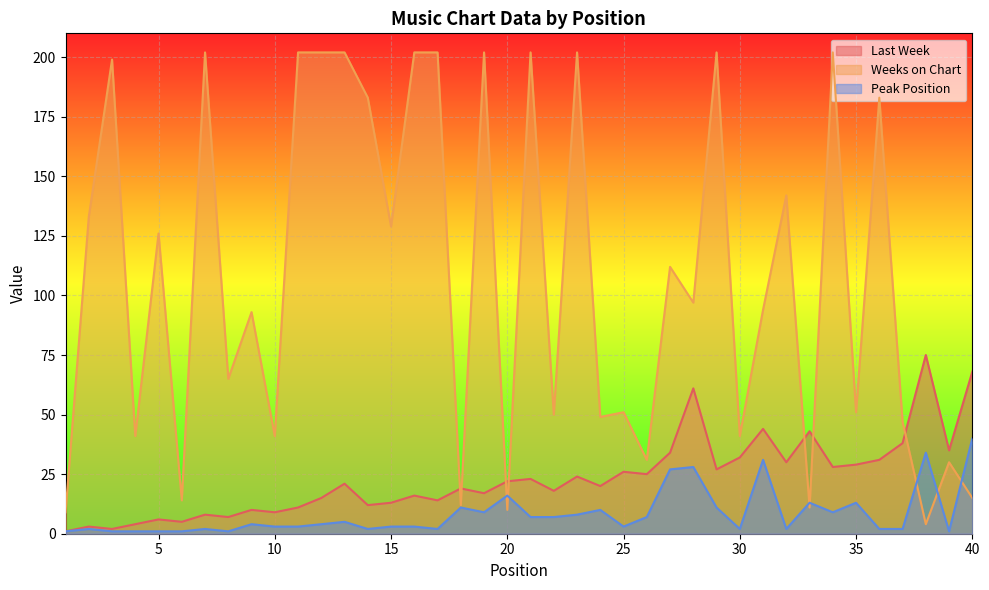

What is the difference between the second highest and minimum values in the Last Week series?

67